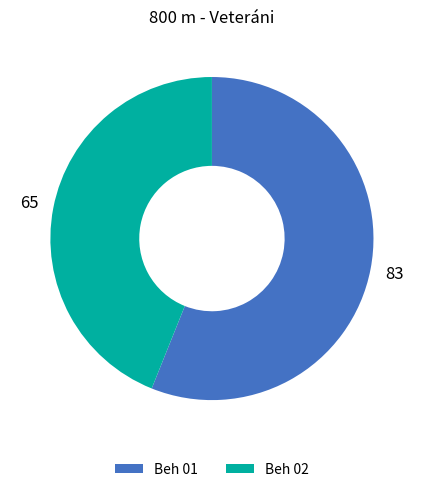

Is it true that Beh 01 is 56% of the pie?

True